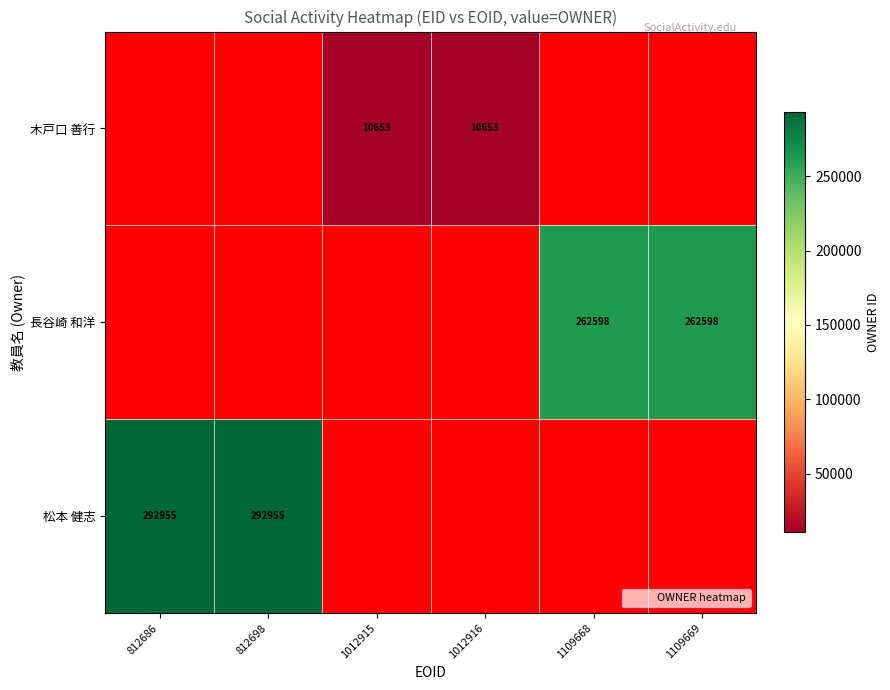

The value of 松本 健志 at 812698 is 292955. True or false?

True